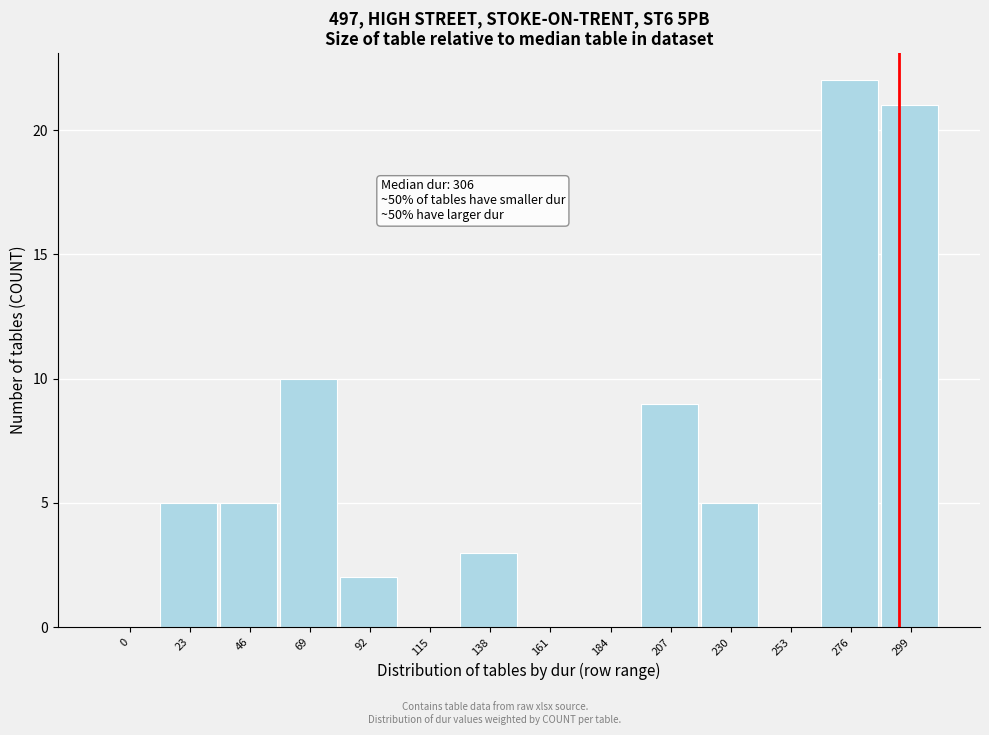

Reading left to right, transcribe all the data shown in this chart.

0=0	23=5	46=5	69=10	92=2	115=0	138=3	161=0	184=0	207=9	230=5	253=0	276=22	299=21